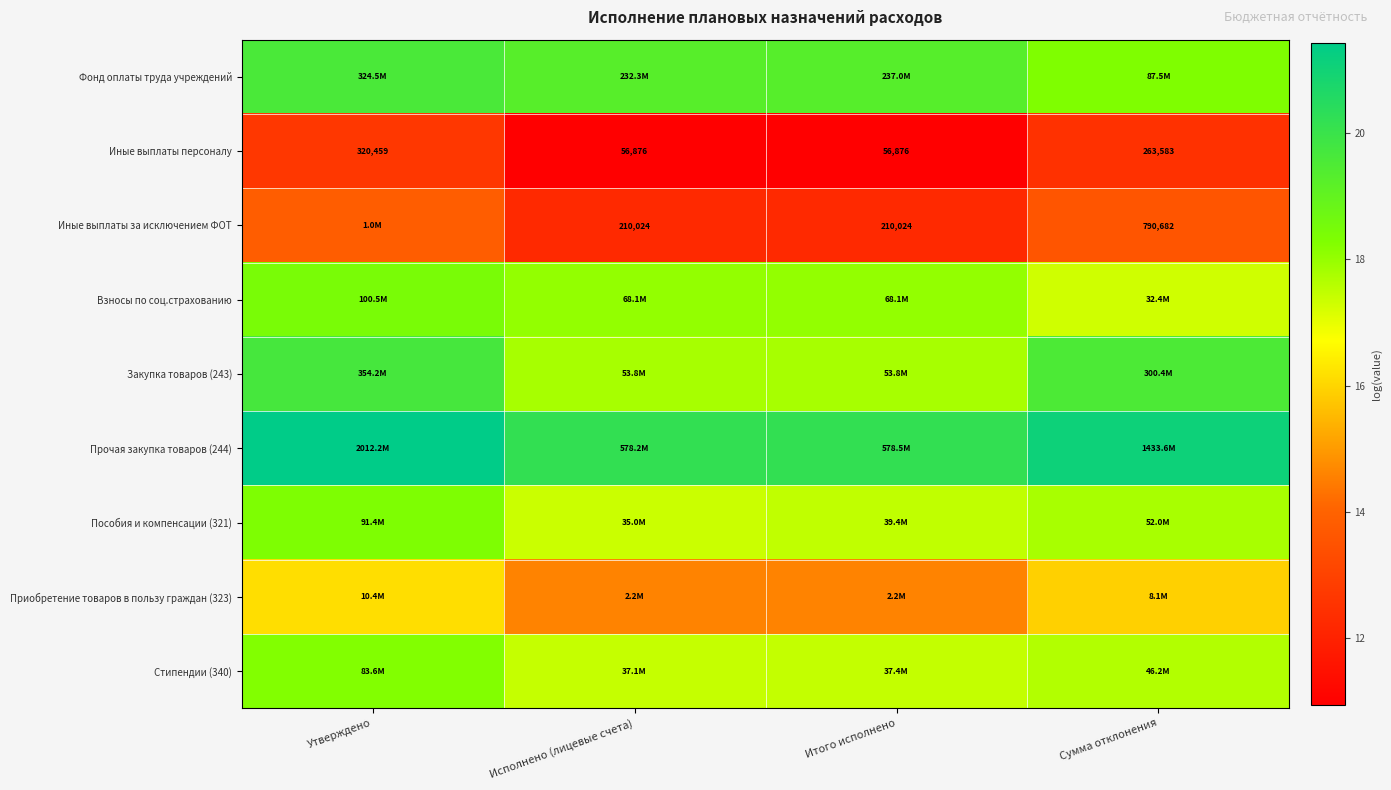

Which category has the highest value in the Иные выплаты за исключением ФОТ series?

Утверждено